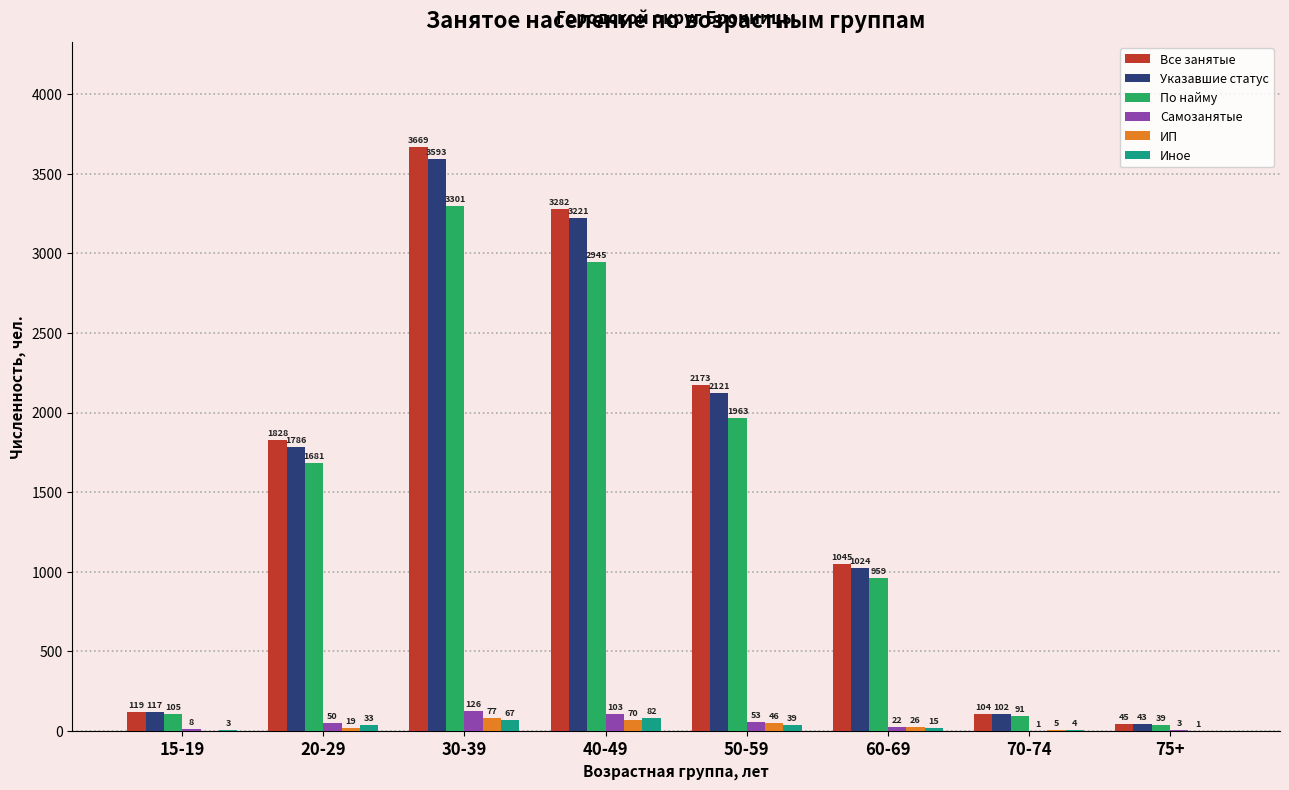

Reading left to right, transcribe all the data shown in this chart.

Все занятые: 15-19=119	20-29=1828	30-39=3669	40-49=3282	50-59=2173	60-69=1045	70-74=104	75+=45
Указавшие статус: 15-19=117	20-29=1786	30-39=3593	40-49=3221	50-59=2121	60-69=1024	70-74=102	75+=43
По найму: 15-19=105	20-29=1681	30-39=3301	40-49=2945	50-59=1963	60-69=959	70-74=91	75+=39
Самозанятые: 15-19=8	20-29=50	30-39=126	40-49=103	50-59=53	60-69=22	70-74=1	75+=3
ИП: 15-19=0	20-29=19	30-39=77	40-49=70	50-59=46	60-69=26	70-74=5	75+=1
Иное: 15-19=3	20-29=33	30-39=67	40-49=82	50-59=39	60-69=15	70-74=4	75+=0